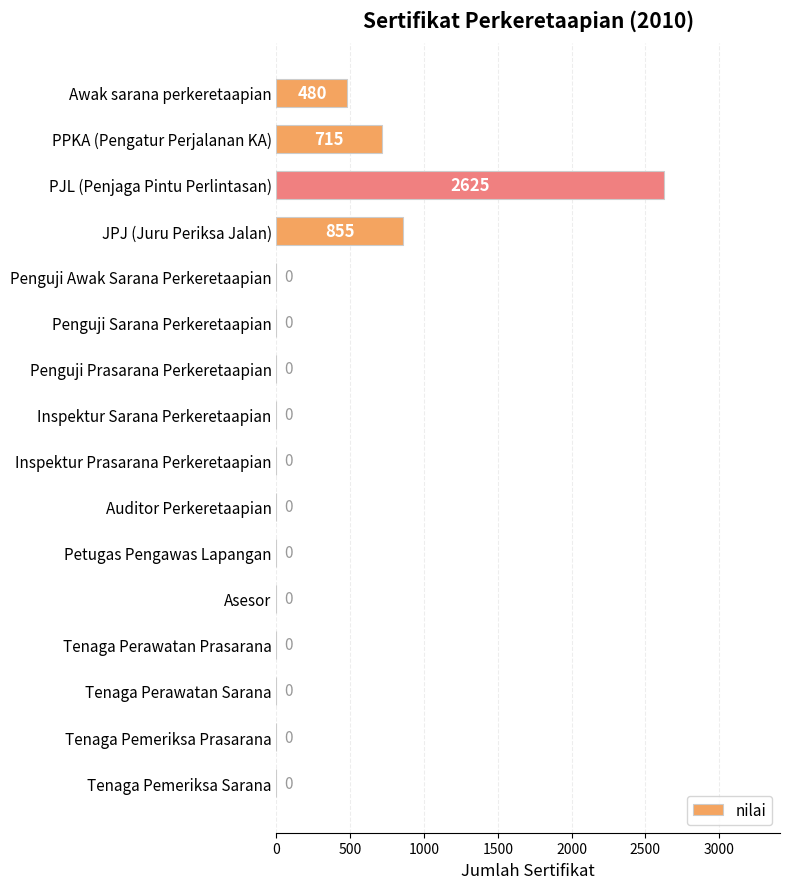

Reading top to bottom, what are all the values shown in this chart?

Awak sarana perkeretaapian=480	PPKA (Pengatur Perjalanan KA)=715	PJL (Penjaga Pintu Perlintasan)=2625	JPJ (Juru Periksa Jalan)=855	Penguji Awak Sarana Perkeretaapian=0	Penguji Sarana Perkeretaapian=0	Penguji Prasarana Perkeretaapian=0	Inspektur Sarana Perkeretaapian=0	Inspektur Prasarana Perkeretaapian=0	Auditor Perkeretaapian=0	Petugas Pengawas Lapangan=0	Asesor=0	Tenaga Perawatan Prasarana=0	Tenaga Perawatan Sarana=0	Tenaga Pemeriksa Prasarana=0	Tenaga Pemeriksa Sarana=0